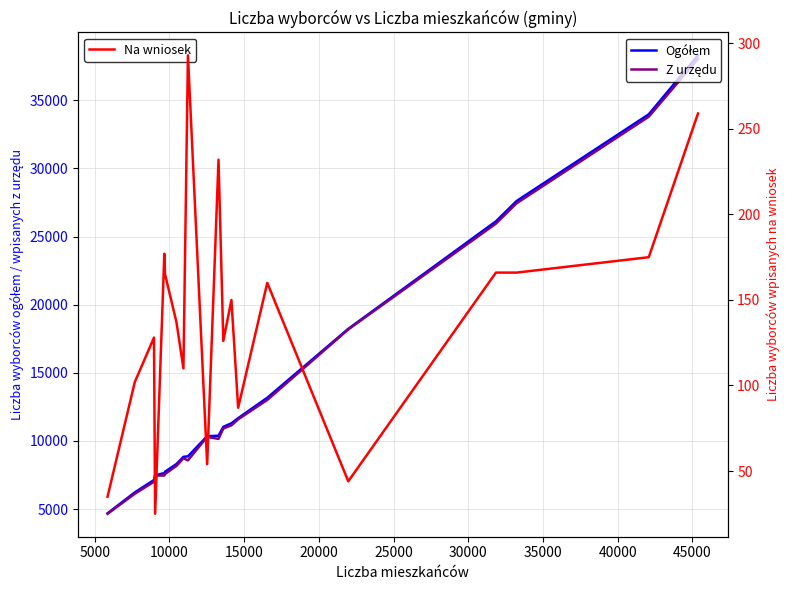

Reading left to right, extract all data points from this chart.

Liczba wyborców ogółem: 4684	6220	7129	7477	7636	7737	8302	8831	8866	10345	10379	11032	11292	11670	13165	18224	26113	27606	33970	38299
Liczba wyborców wpisanych z urzędu: 4649	6118	7001	7452	7459	7572	8165	8721	8573	10291	10147	10906	11142	11583	13005	18180	25947	27440	33795	38040
Liczba wyborców wpisanych na wniosek: 35	102	128	25	177	165	137	110	293	54	232	126	150	87	160	44	166	166	175	259